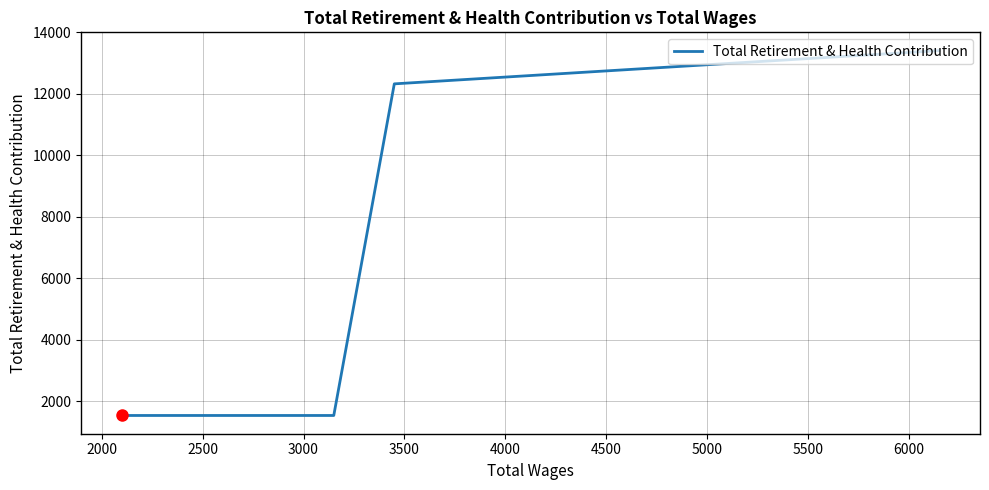

What is the difference between the second highest and minimum values?

10792